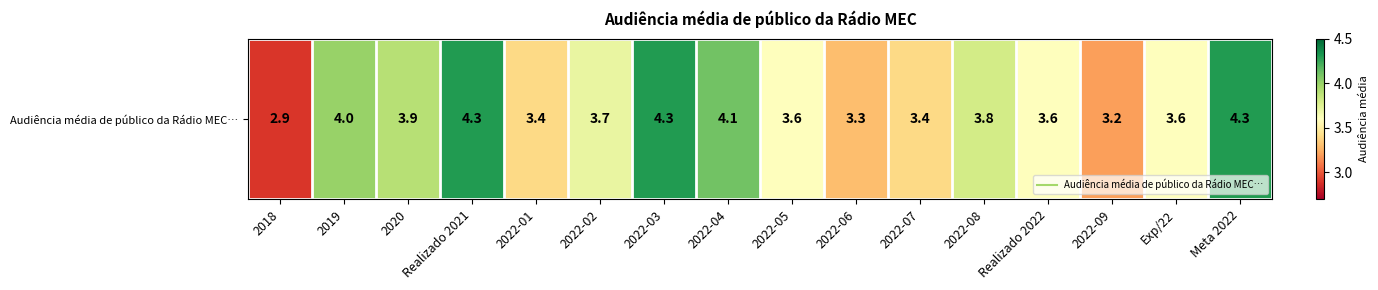

How many values exceed 3?

15